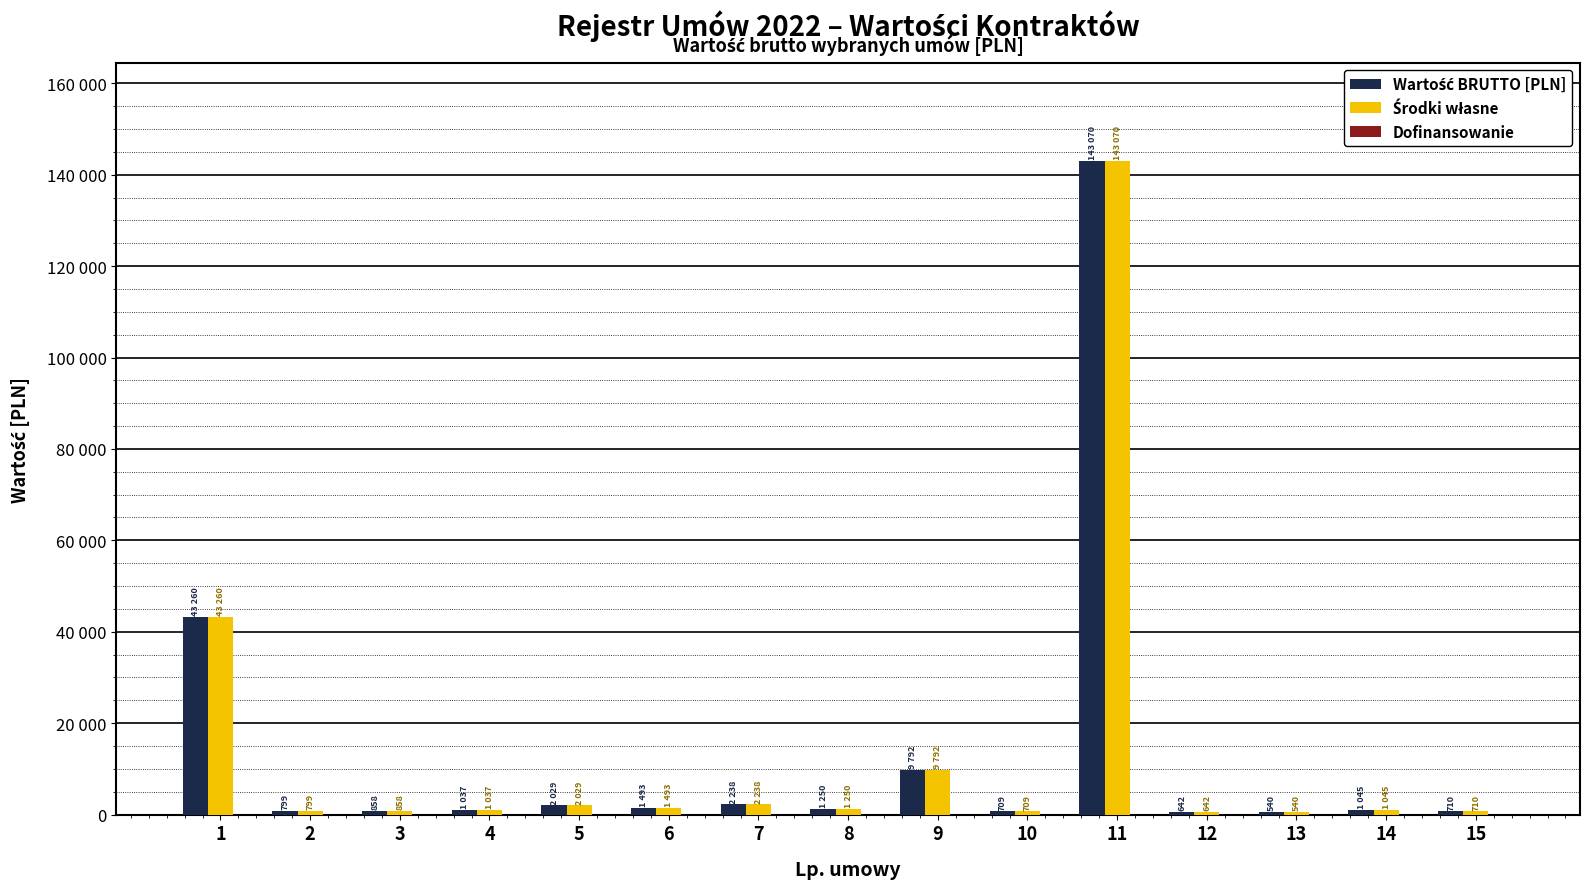

Read the Środki własne value at 4.

1037.0